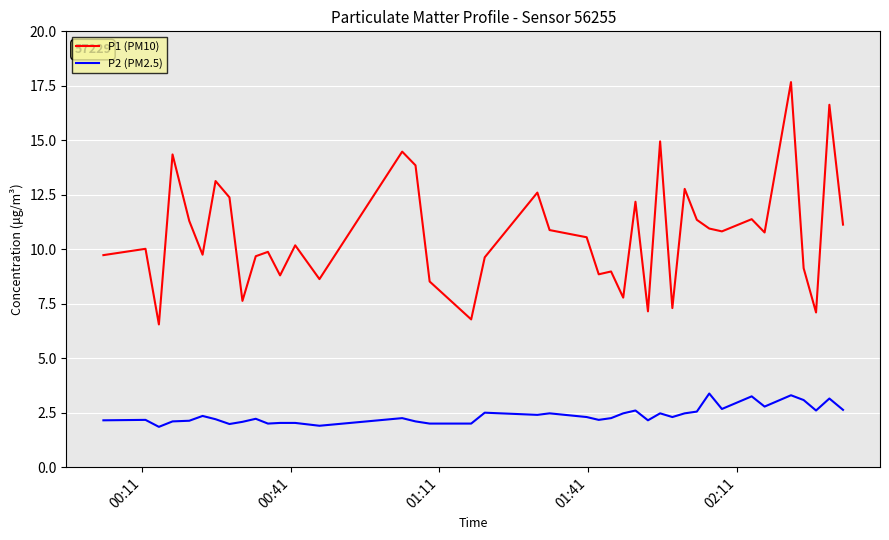

Which series has the largest total across all categories?

P1 (PM10)